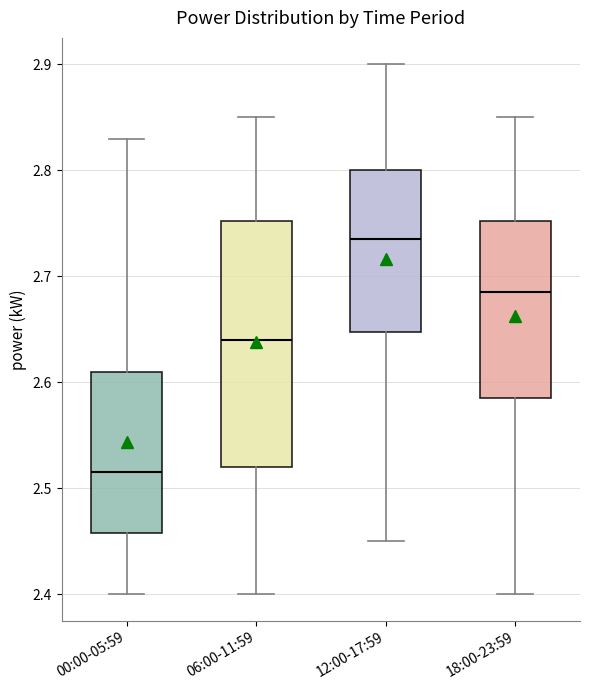

Reading left to right, transcribe this box plot: for each box, give where its median line is, the range the box spans, and where its two whiskers end, as read against the y-axis. The values are not printed on the chart, so give them approximately, as read against the axis.

00:00-05:59: median 2.52, box 2.46 to 2.61, whiskers 2.40 to 2.83
06:00-11:59: median 2.64, box 2.52 to 2.75, whiskers 2.40 to 2.85
12:00-17:59: median 2.74, box 2.65 to 2.80, whiskers 2.45 to 2.90
18:00-23:59: median 2.69, box 2.59 to 2.75, whiskers 2.40 to 2.85